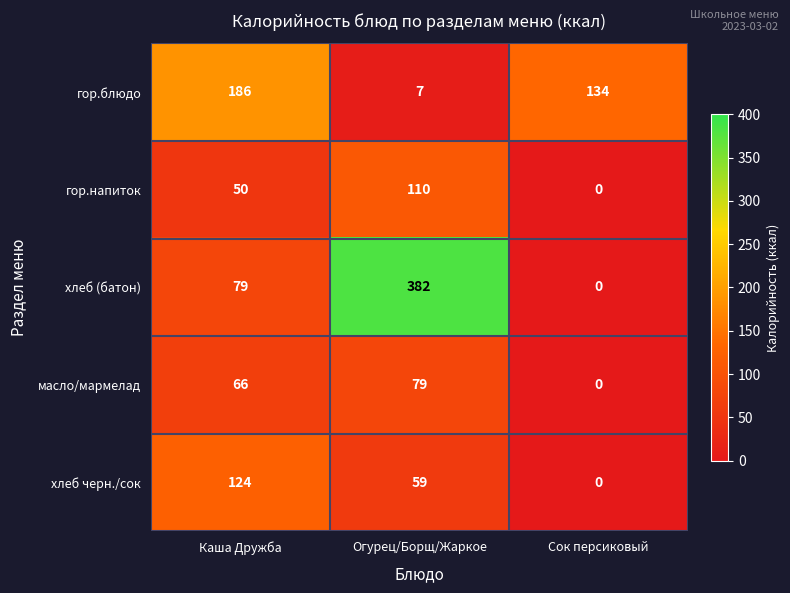

Which series changed the most between Каша Дружба and Сок персиковый?

хлеб черн./сок